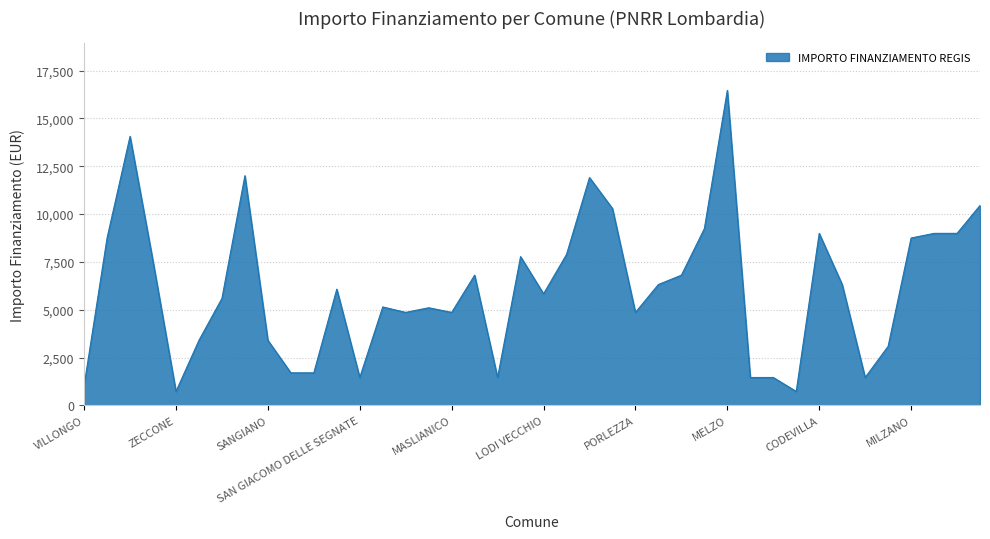

What is the minimum value shown in the chart?

729